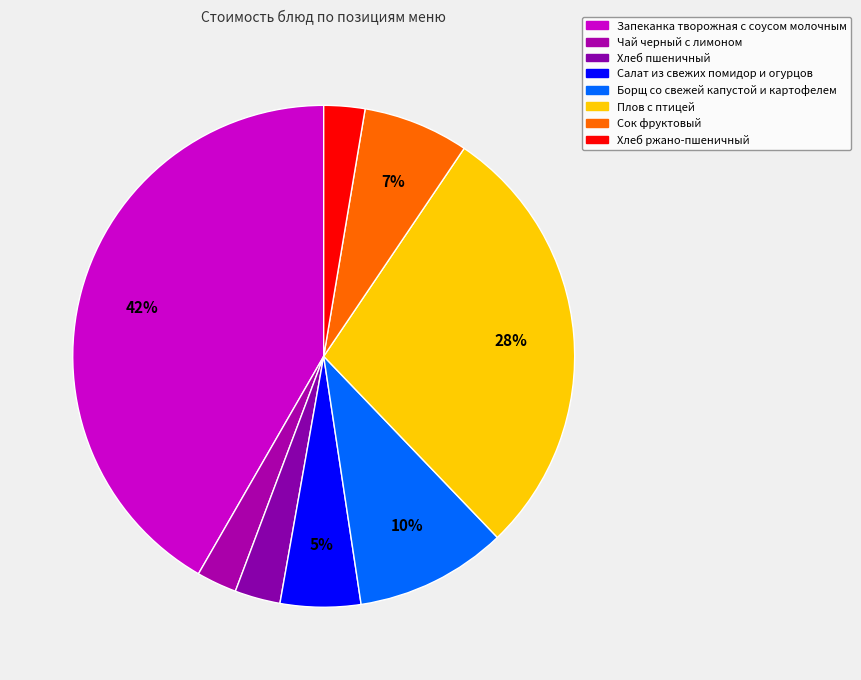

To the nearest percent, what portion does Борщ со свежей капустой и картофелем represent?

10%